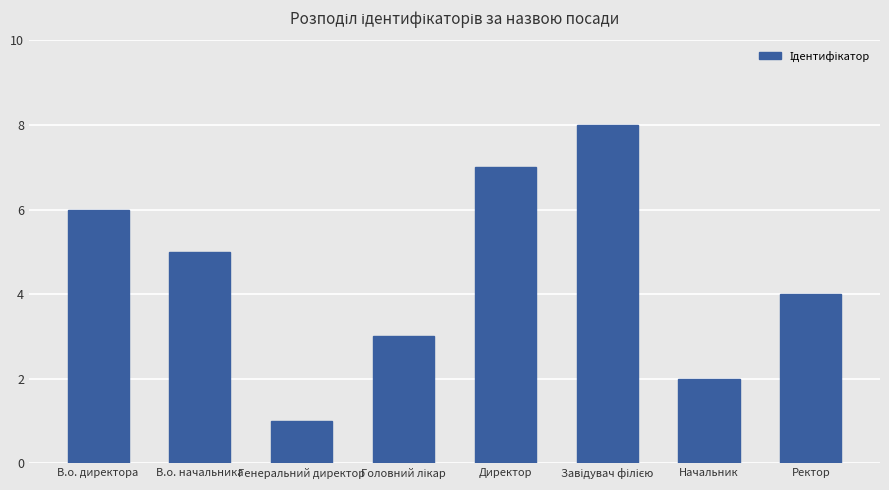

What is the label of the 7th bar from the left?

Начальник